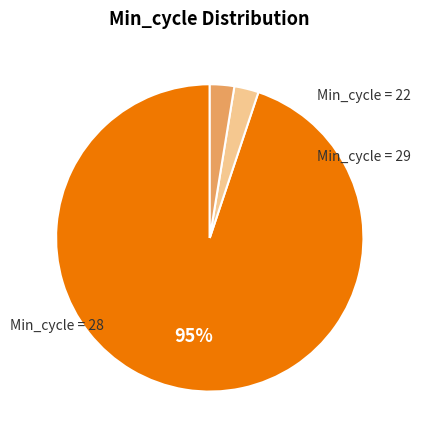

Is there a majority slice in this chart?

Yes